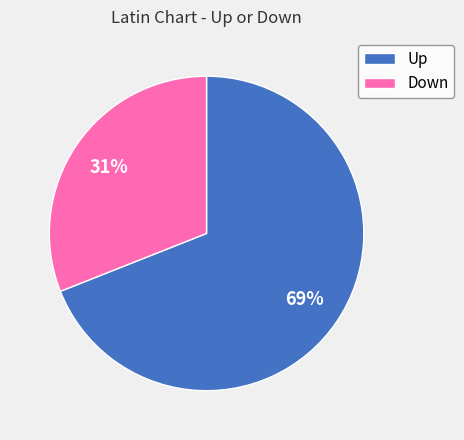

To the nearest percent, what percentage of the pie is Up?

69%